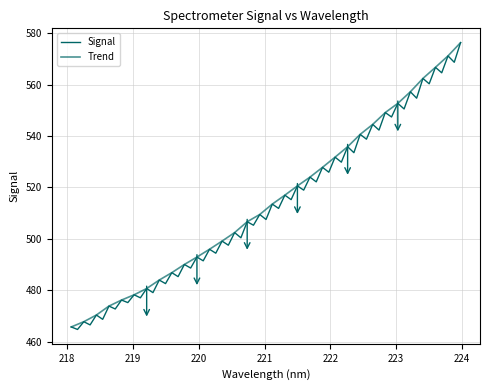

Approximately how many times larger is the value at 218.2508 compared to 221.1174?

0.9